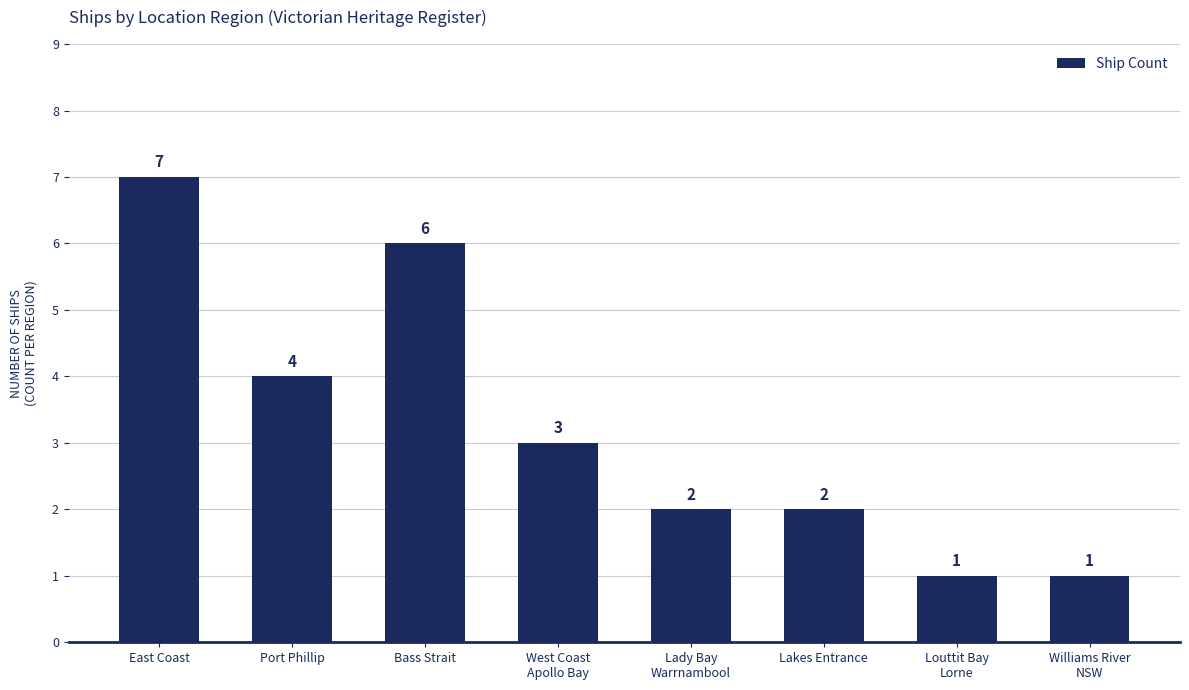

What is the difference between the second highest and minimum values?

5